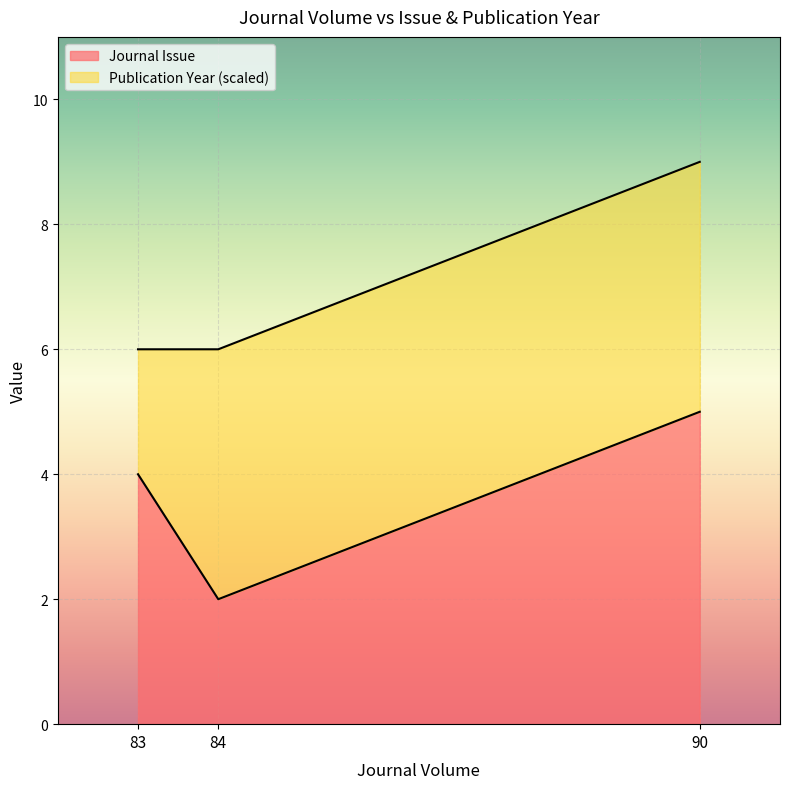

What is the total value across all series at 84?

6